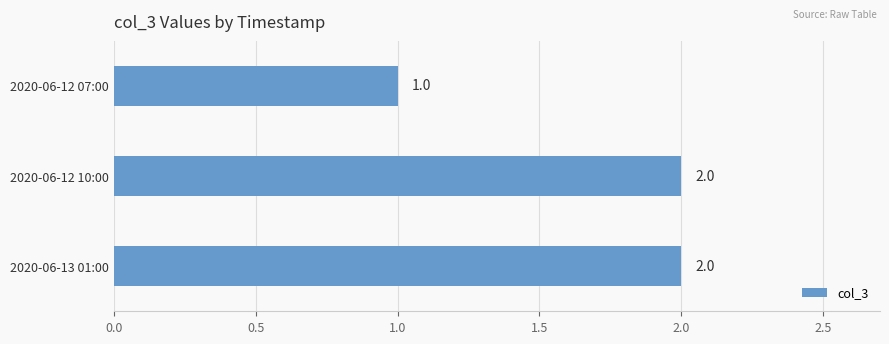

True or false: the data shows 2 at 2020-06-12 10:00.

True